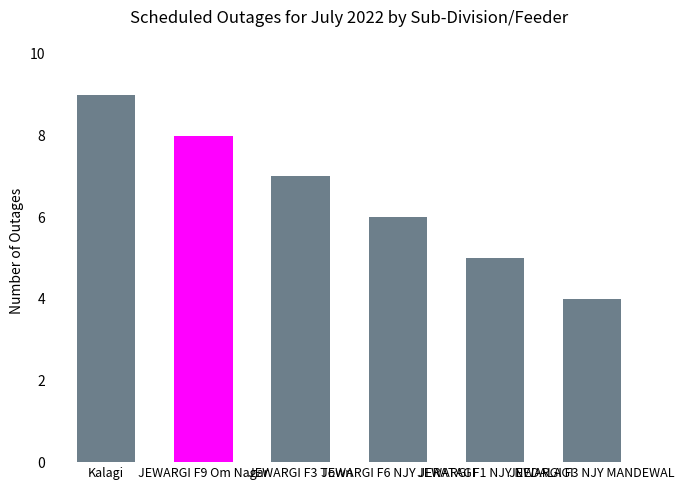

Rank the categories by value from highest to lowest.

Kalagi, JEWARGI F9 Om Nagar, JEWARGI F3 Town, JEWARGI F6 NJY JERATAGI, JEWARGI F1 NJY NEDALAGI, JEWARGI F3 NJY MANDEWAL